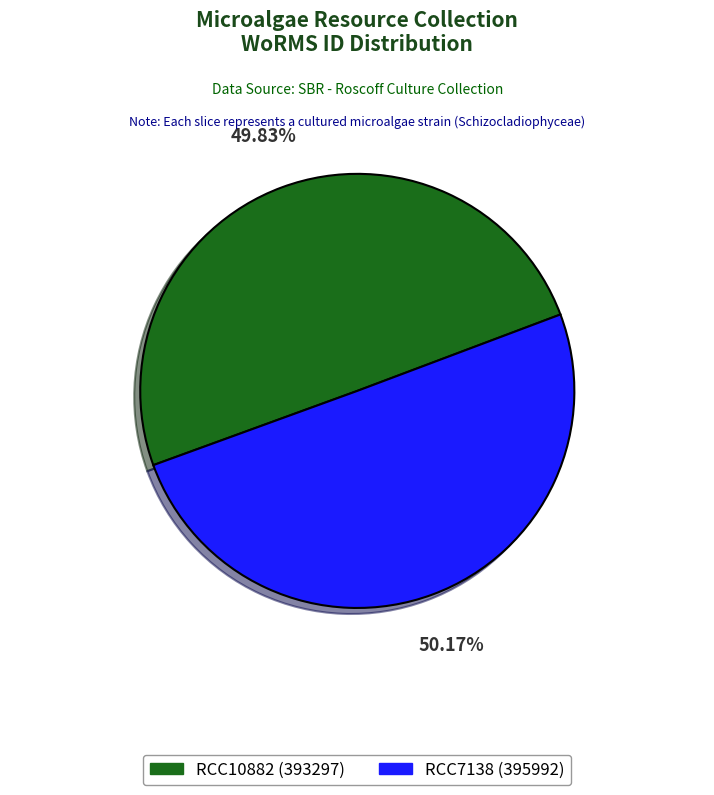

True or false: RCC10882 accounts for 50% of the total.

True